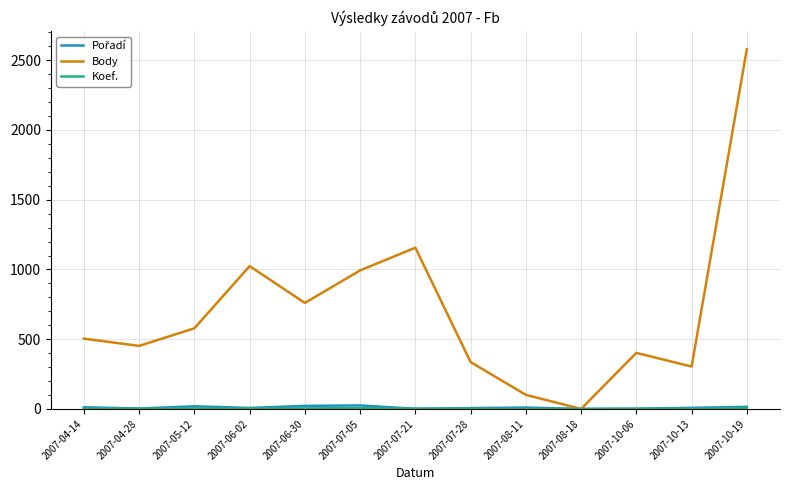

Which series has the largest total across all categories?

Body